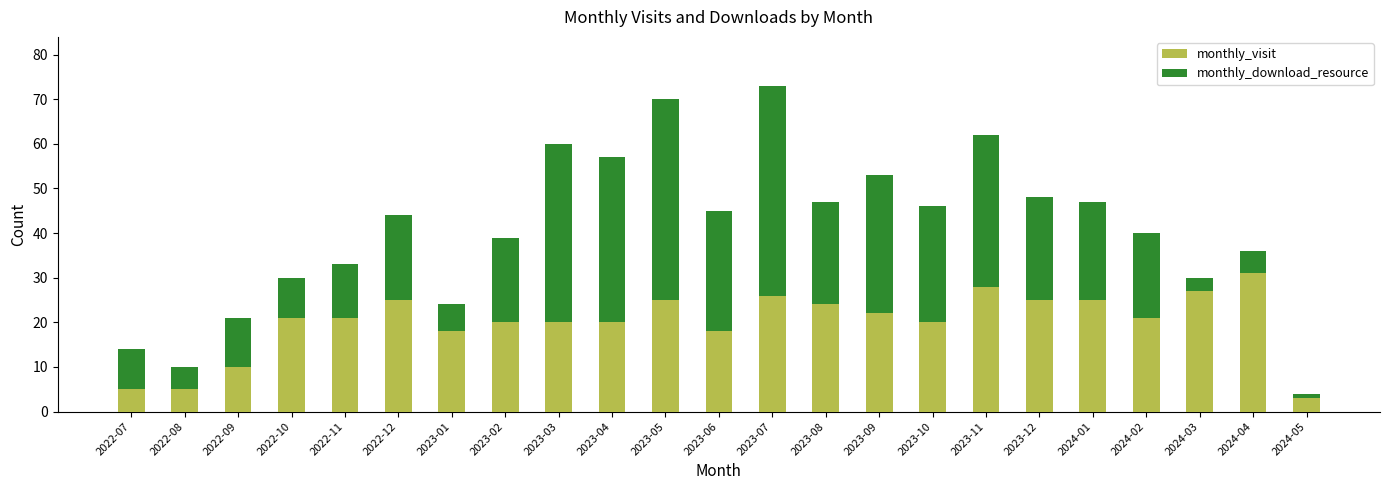

What is the difference between the monthly_visit values at 2022-10 and 2024-01?

4